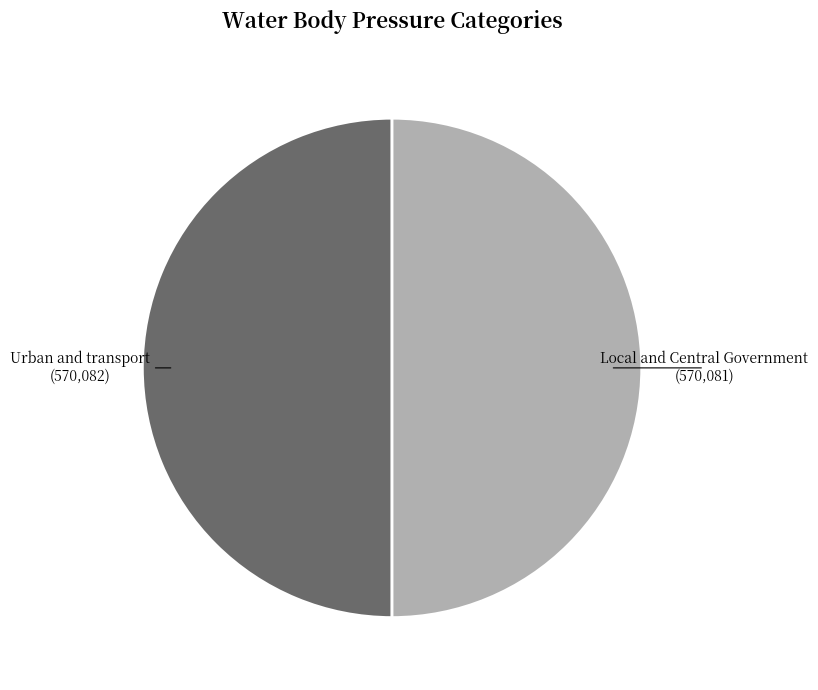

True or false: Urban and transport accounts for 59% of the total.

False